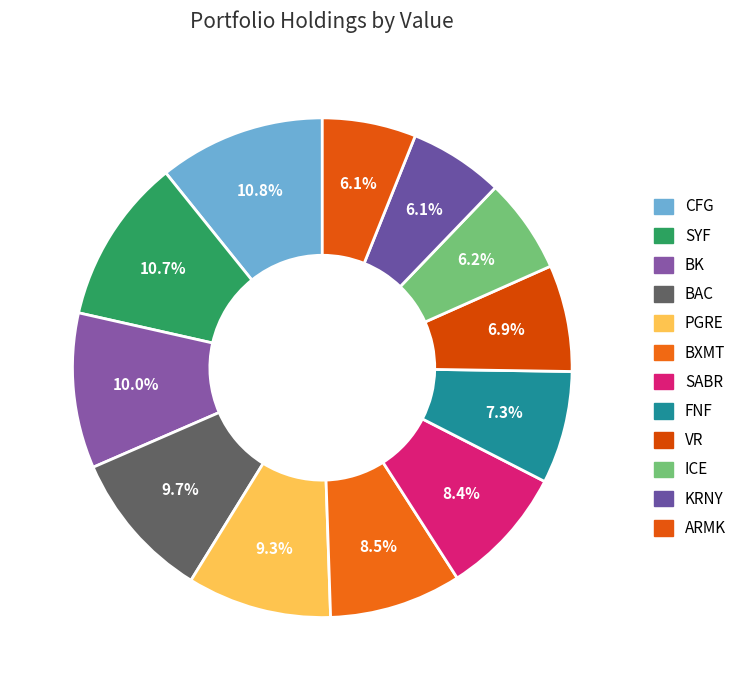

To the nearest percent, what is the difference between the SYF and BK slice percentages?

1%